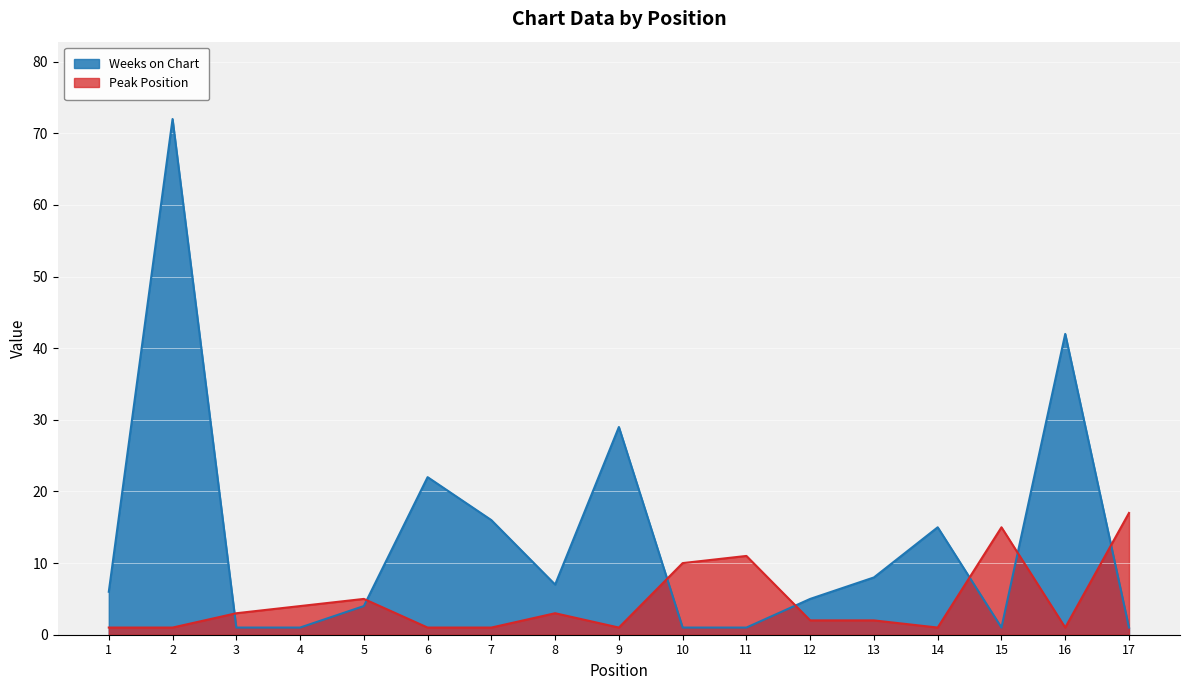

Where do Peak Position and Weeks on Chart first cross each other?

2 and 3